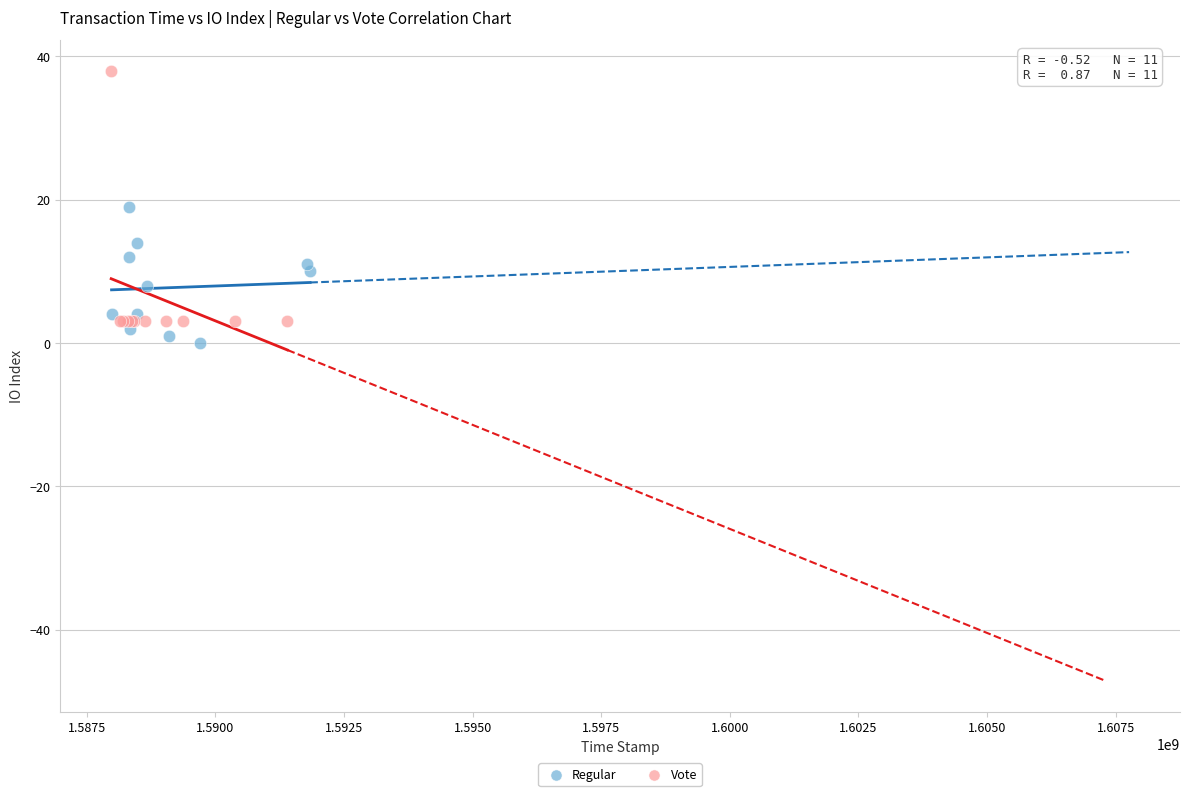

Which series has the widest spread of Y values?

Vote